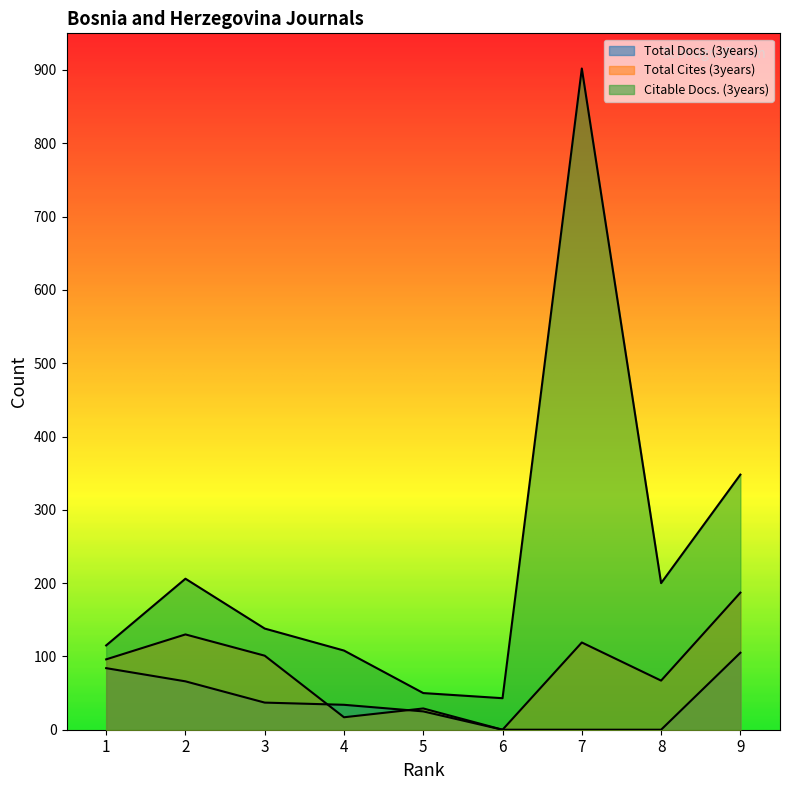

How many values in Total Docs. (3years) are above zero?

6